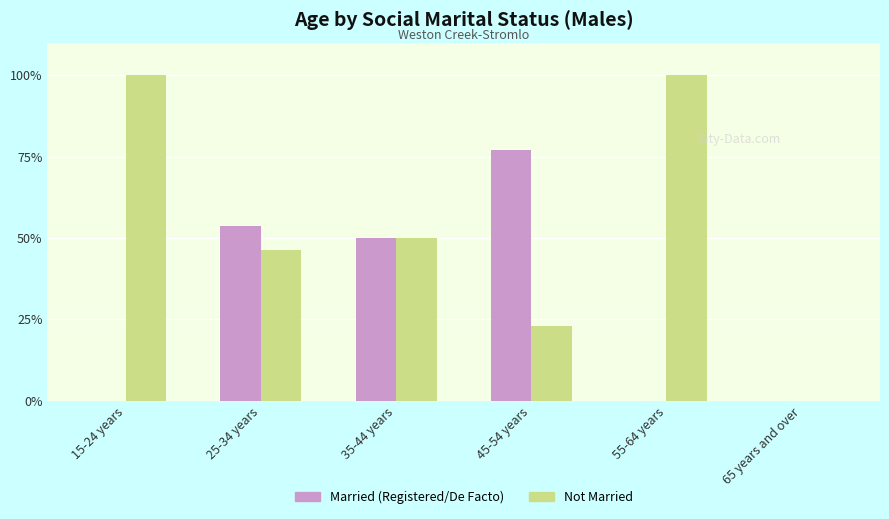

Which series has the largest total across all categories?

Not Married